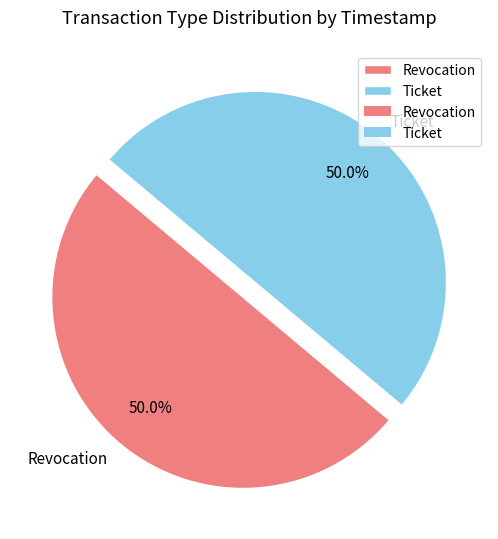

What is the ratio of the value at Revocation to the value at Ticket?

1.0